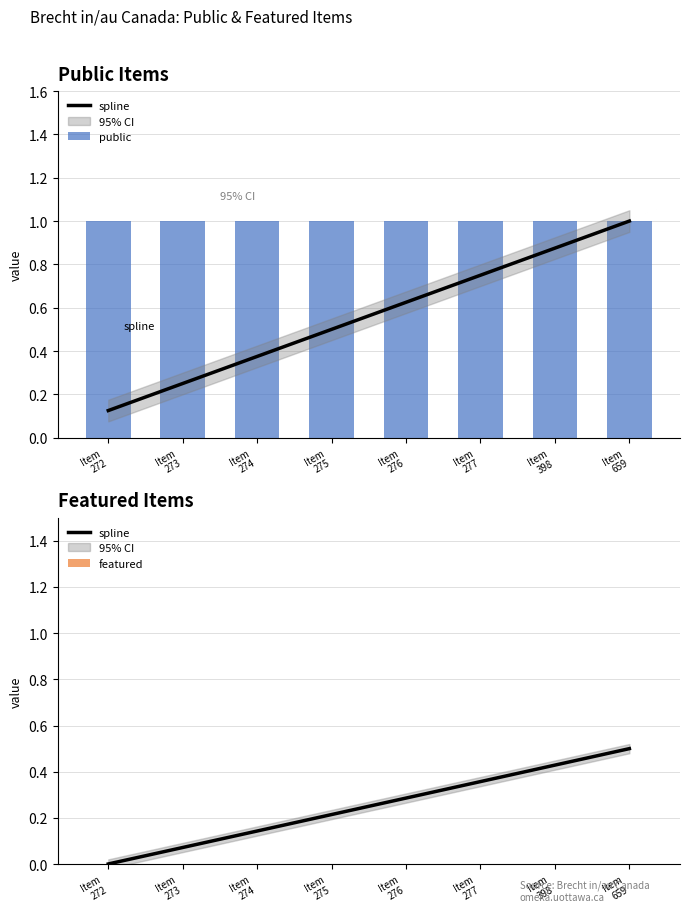

Which series has the largest total across all categories?

public